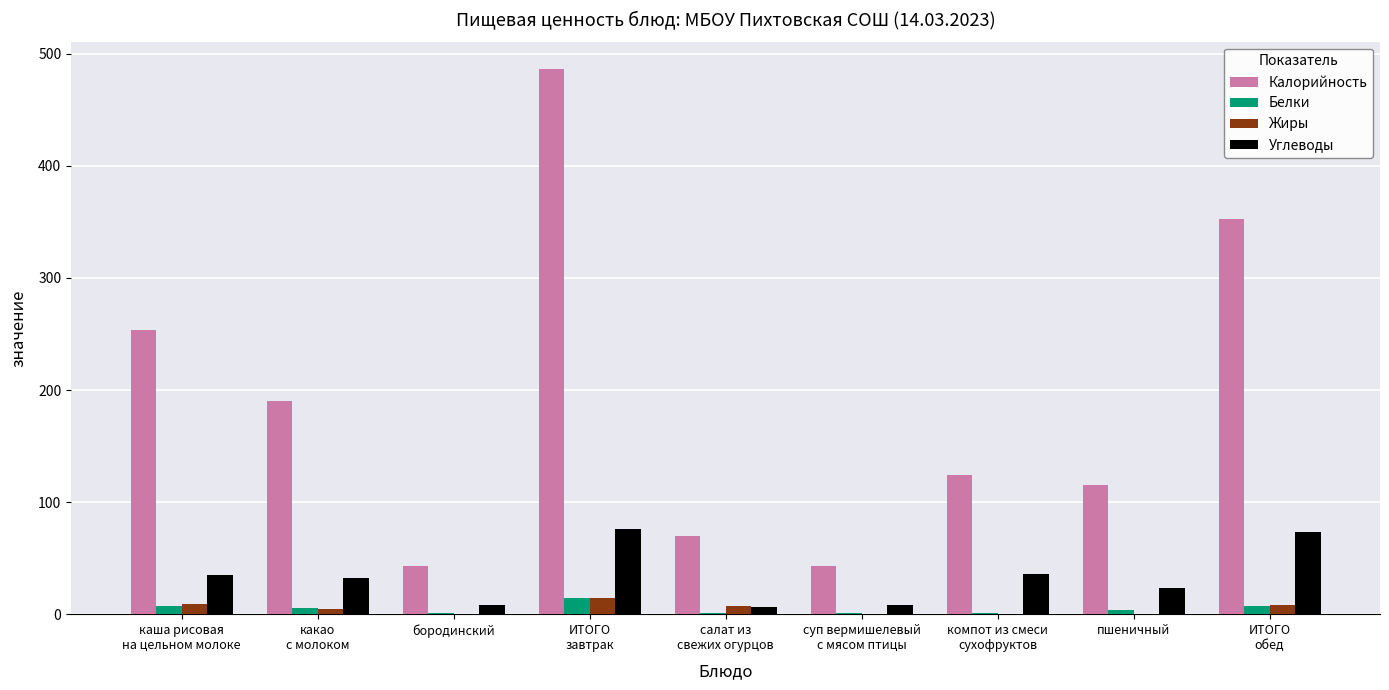

Which series has the widest spread of values?

Калорийность